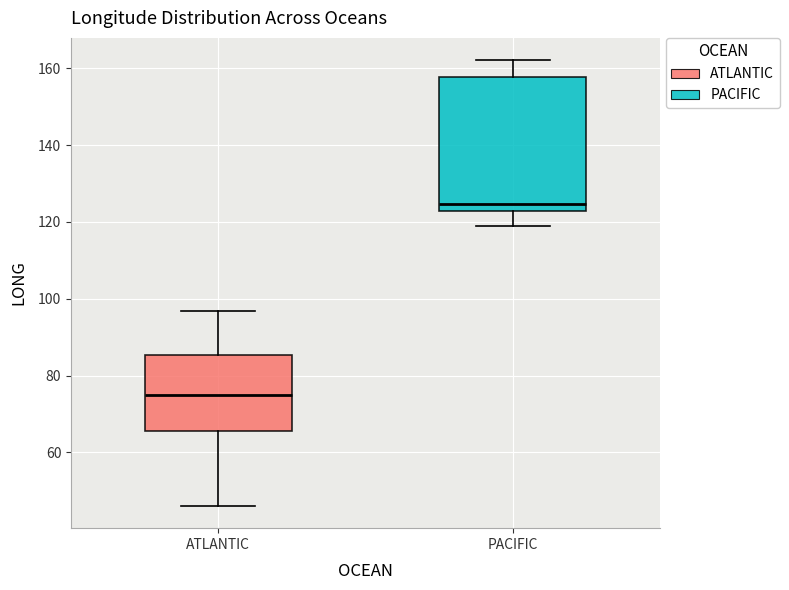

Where is the lower edge of the box for ATLANTIC on the y-axis? The values are not printed on the chart, so give them approximately, as read against the axis.

66